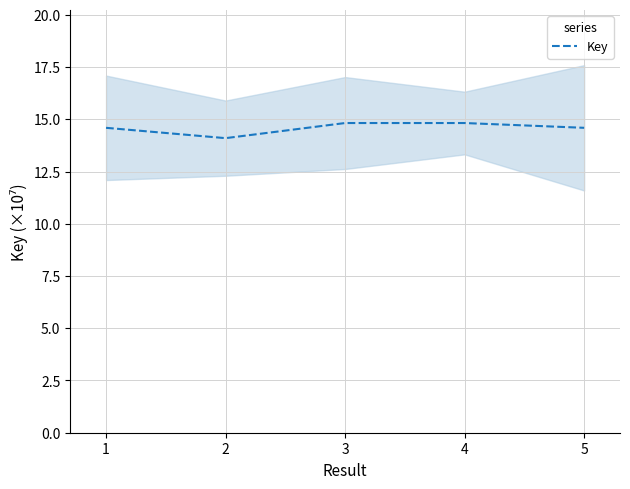

What is the value of the 2nd point from the left?

14.1